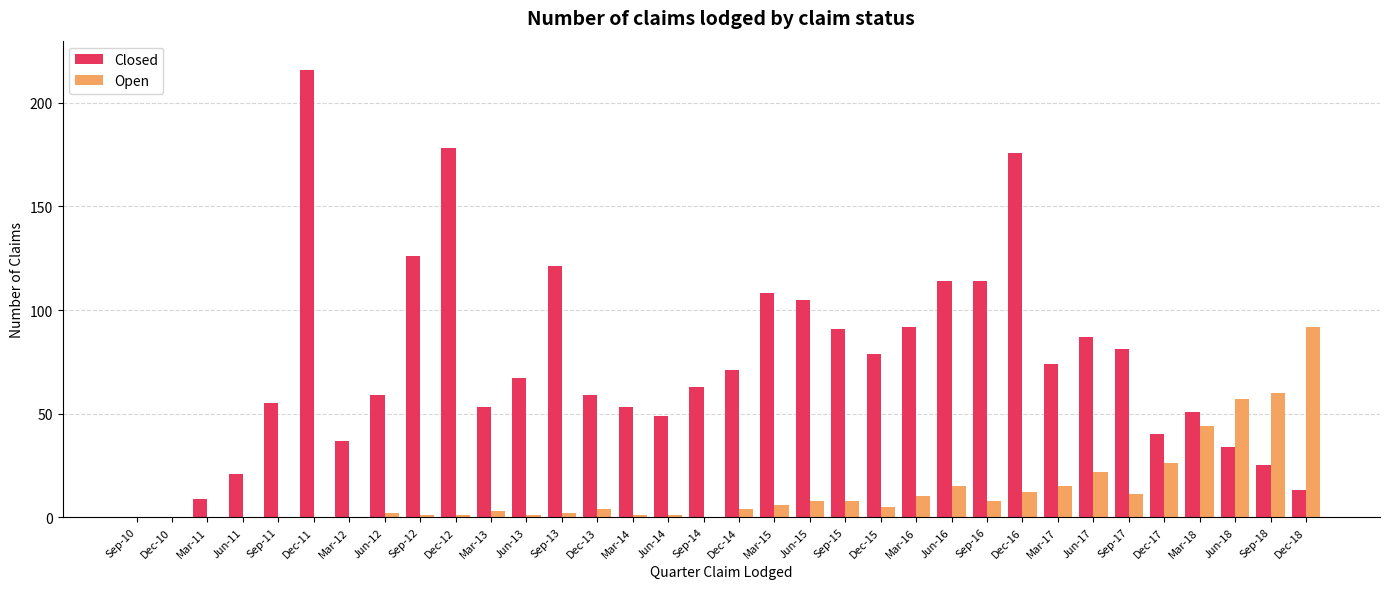

Is it true that Open equals 96 at Jun-18?

False